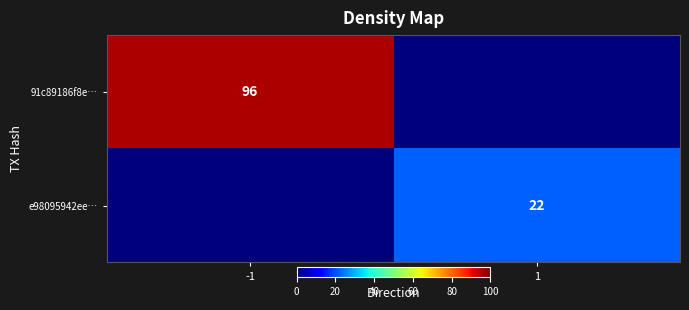

Is it true that 91c89186f8e… equals 96 at -1?

True